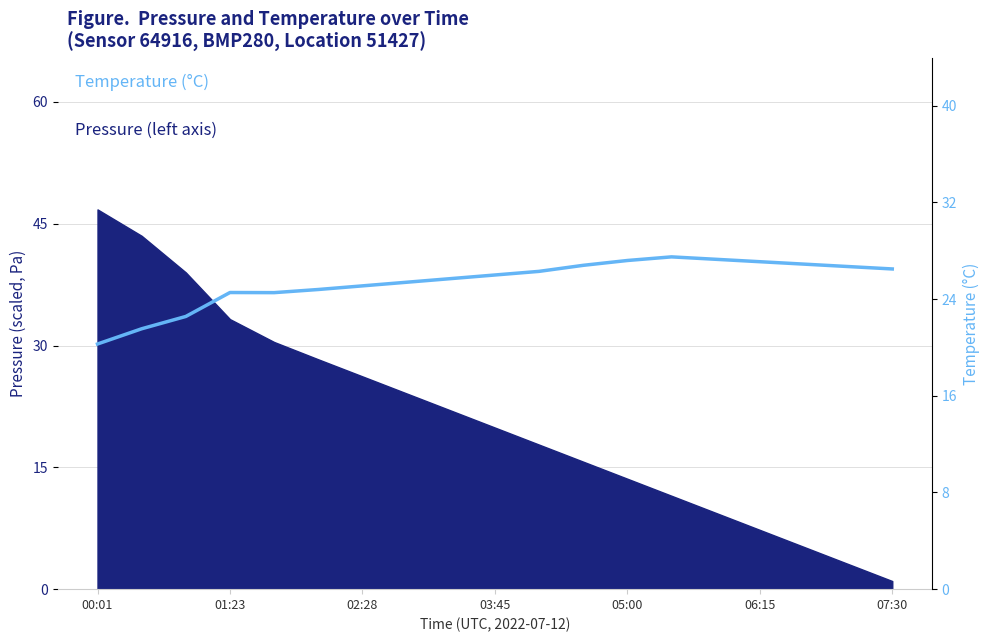

The value at 11 is 6.3. True or false?

False